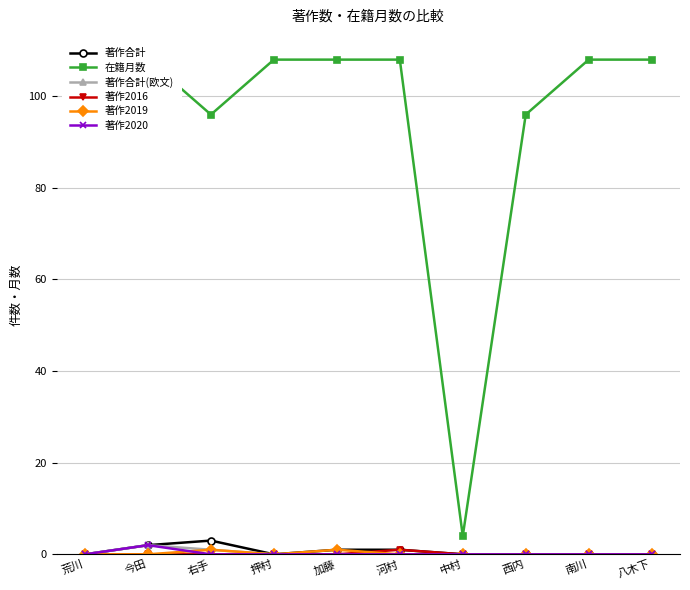

True or false: 著作2016 and 在籍月数 cross at least once.

False